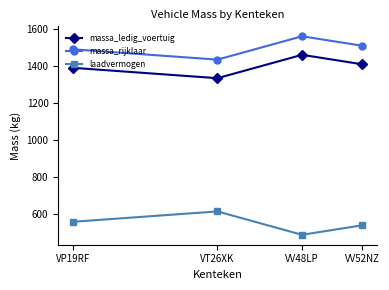

True or false: laadvermogen has more than 0 interior local peaks.

True